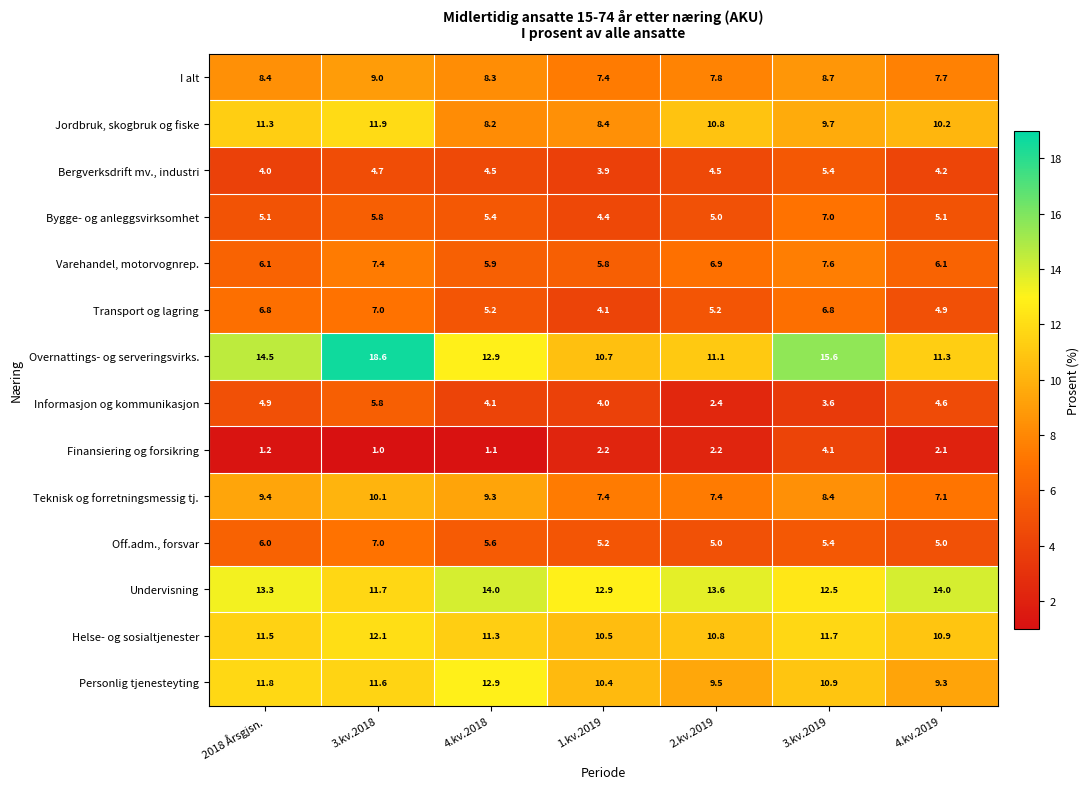

Which label corresponds to the smallest value in the chart?

3.kv.2018